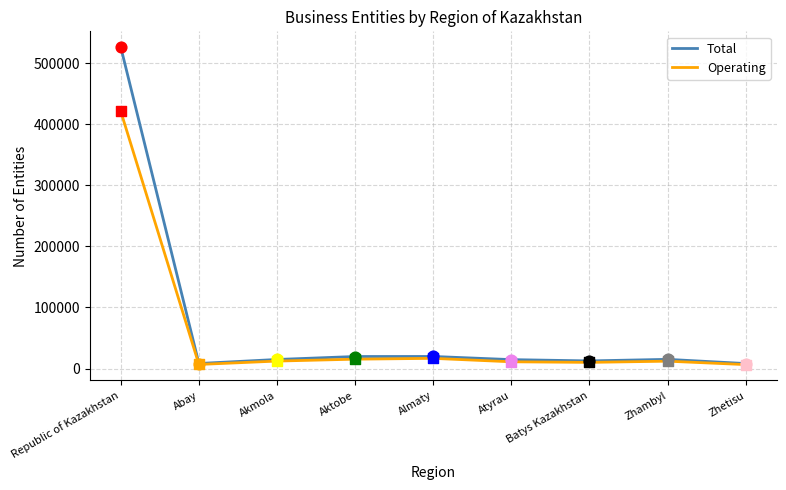

Which series has the widest spread of values?

Total